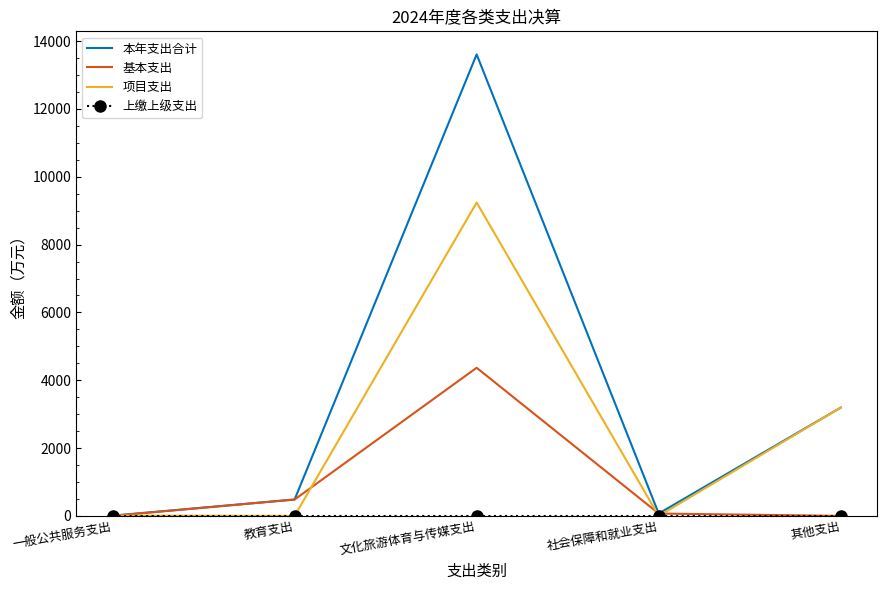

What is the greatest value displayed?

13609.5